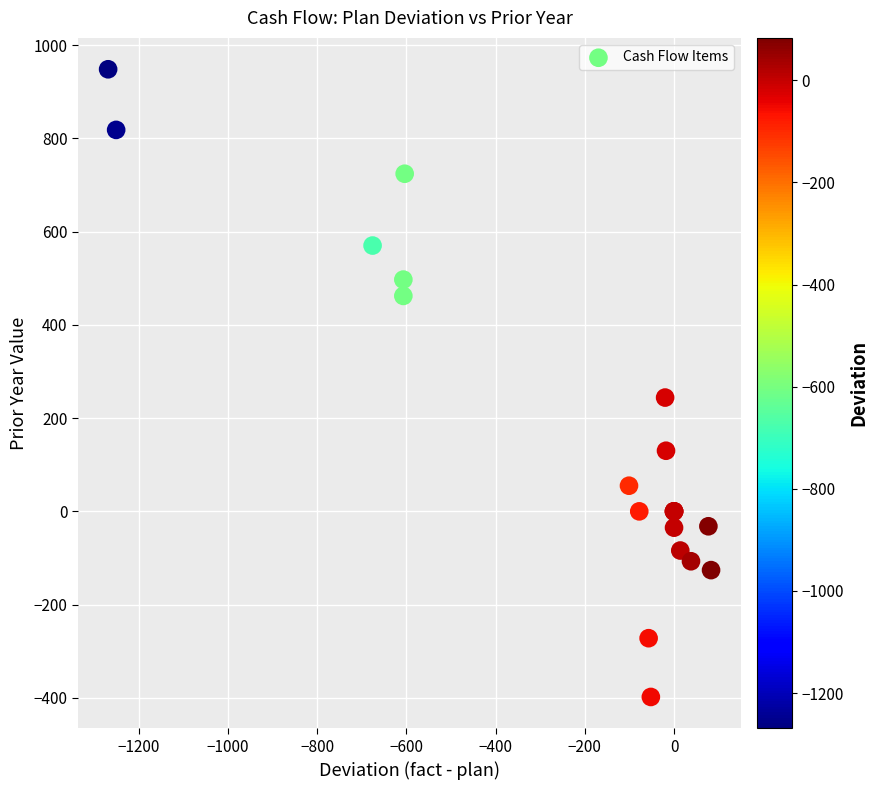

What Y value in the scatter plot is closest to 275?

244